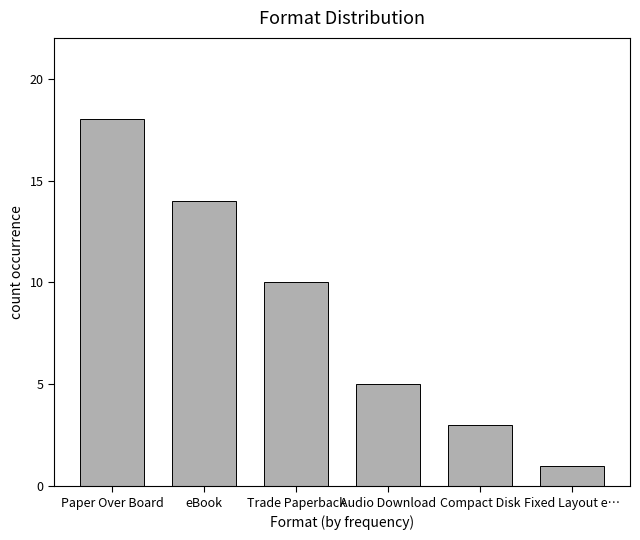

What is the sum of the values at eBook and Paper Over Board?

32